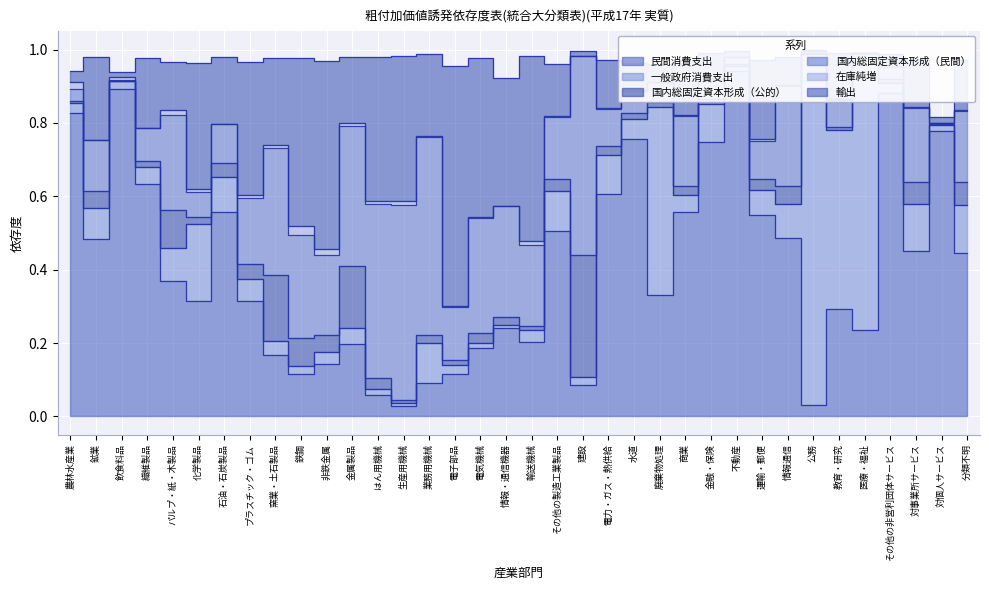

What is the value of the 国内総固定資本形成（公的） point at the 34th from the left?

0.1